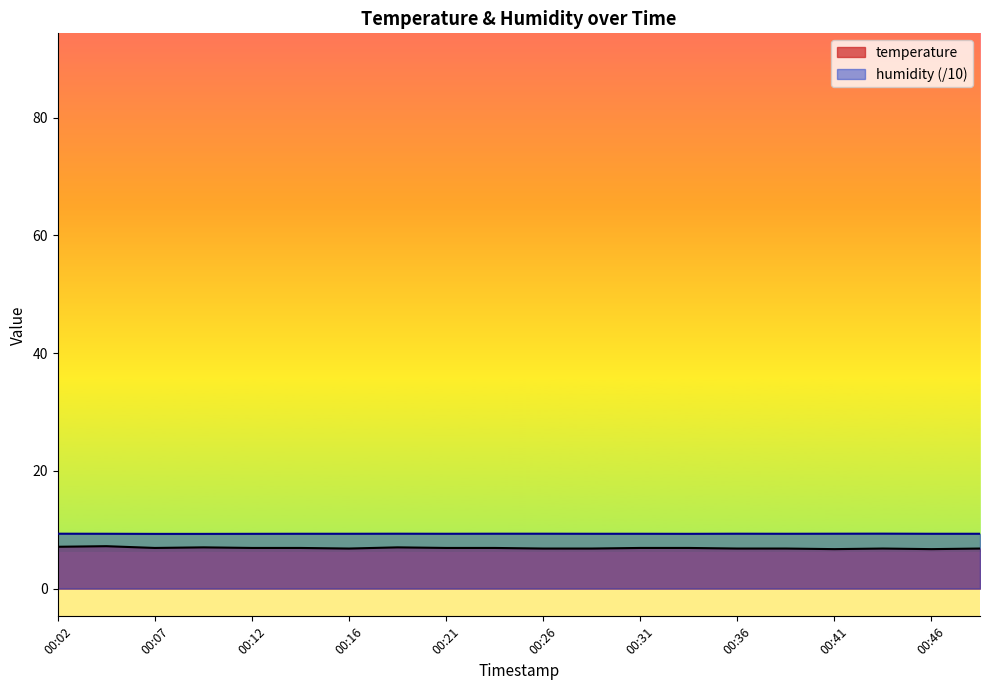

Is the value of temperature at 00:33 greater than the value of humidity at 00:12?

No